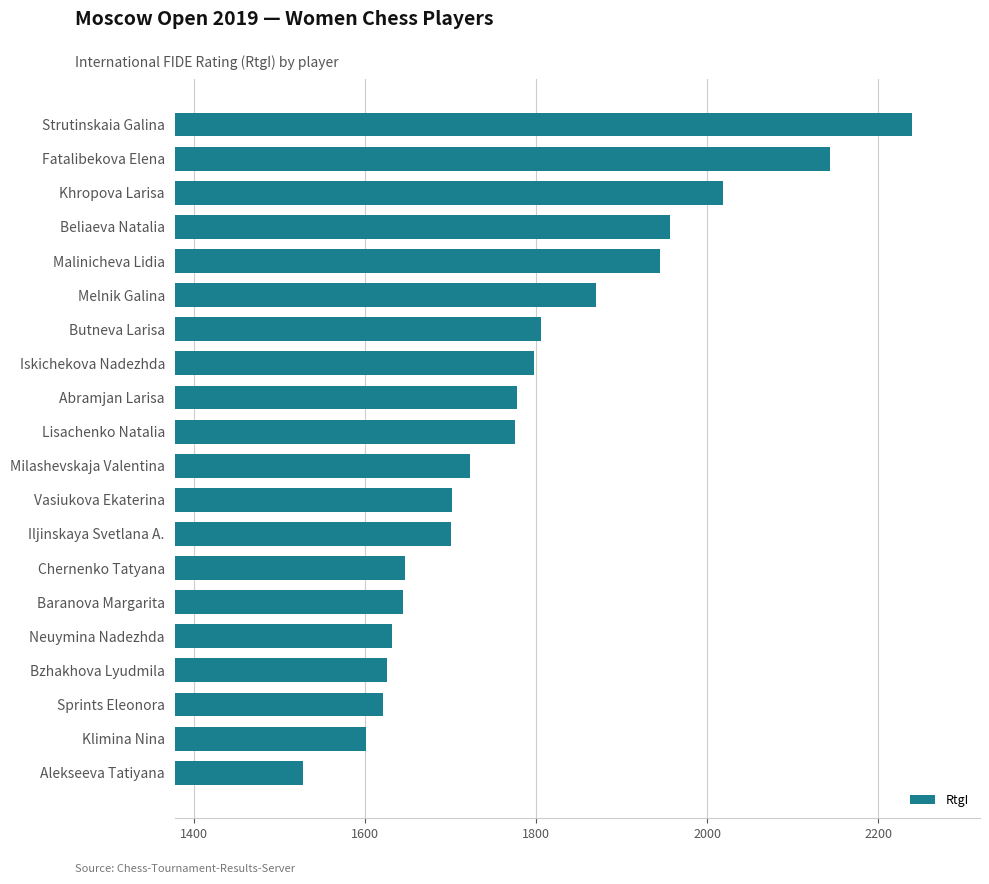

Where is the data nearest to the value 1883?

Melnik Galina